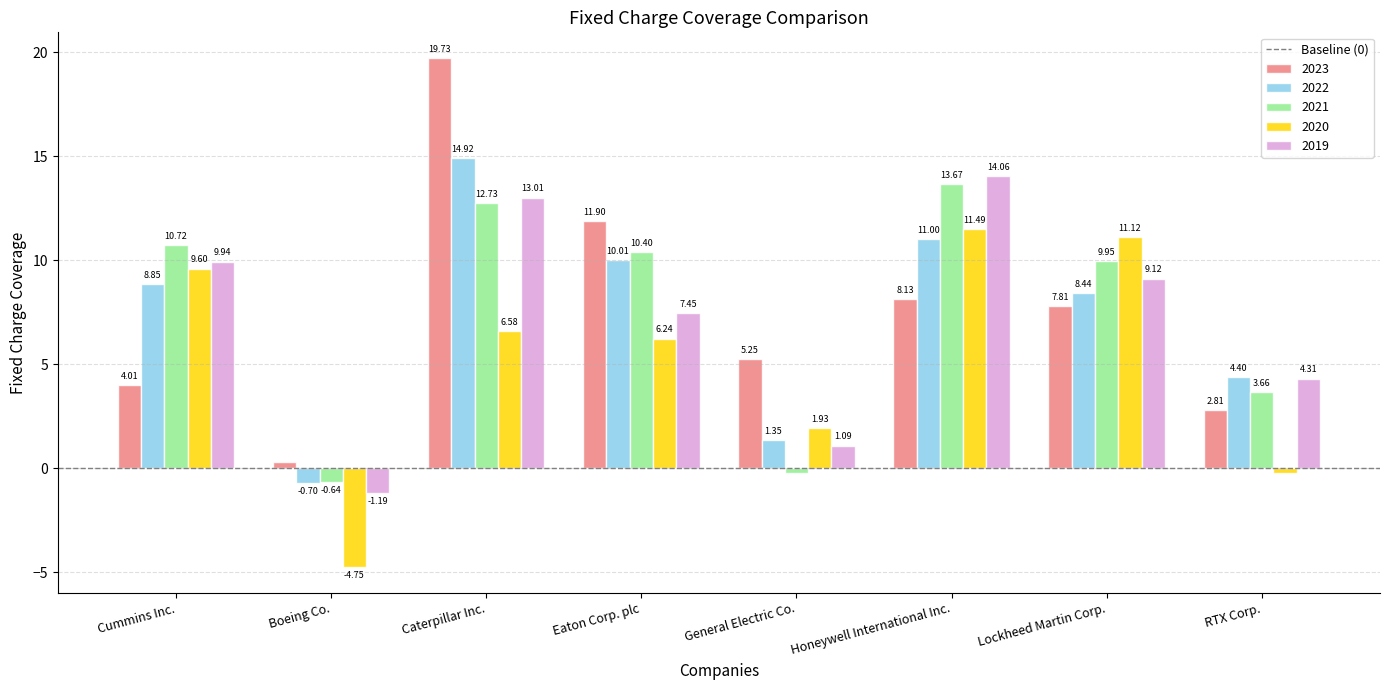

Where does the 2019 series first go above 9?

Cummins Inc.